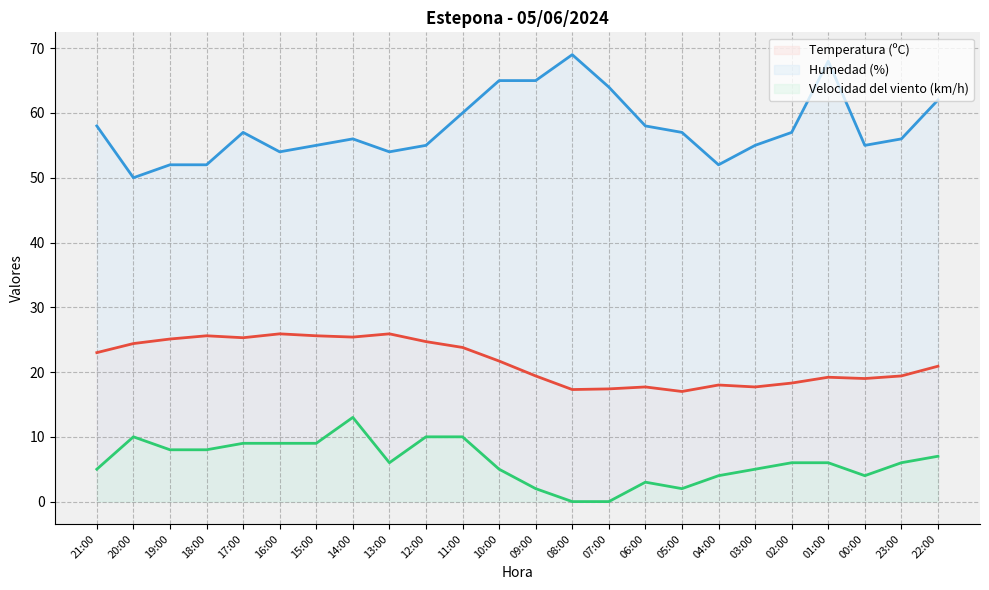

Which series has the largest range (max minus min)?

Humedad (%)